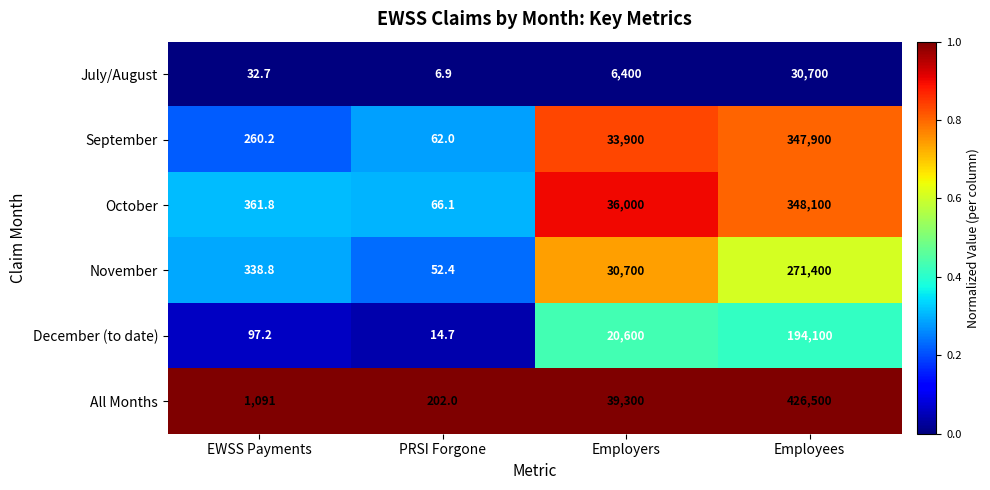

The value of All Months at EWSS Payments is 1091.0. True or false?

True